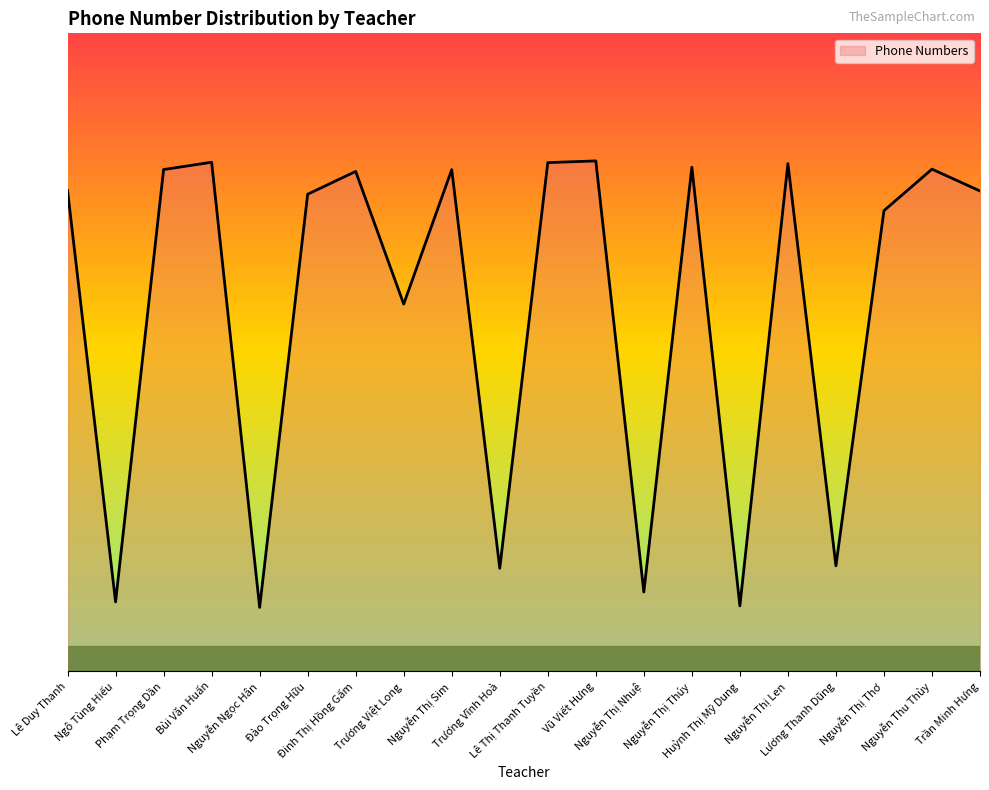

Is this an area chart (filled region under the line)?

Yes